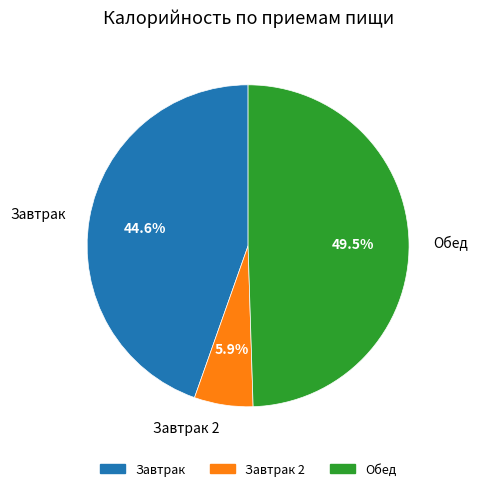

Approximately how many times larger is the value at Обед compared to Завтрак 2?

8.4